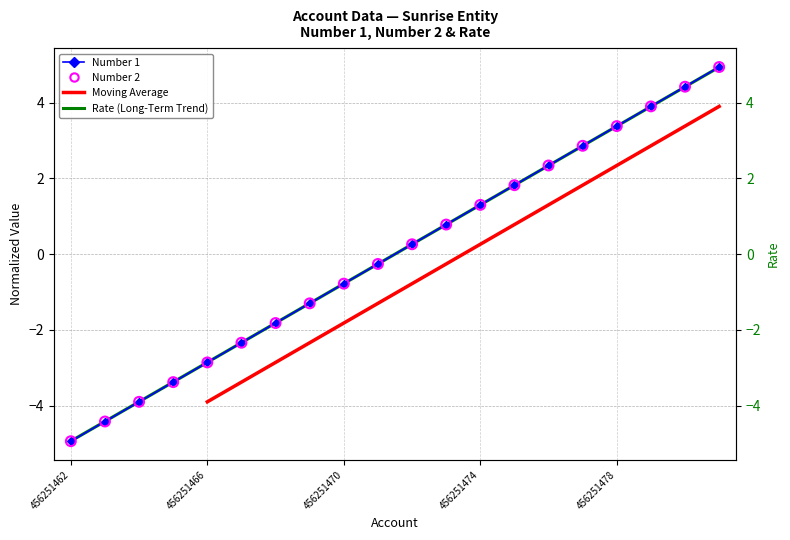

Which series reaches the maximum Y coordinate?

Number 1